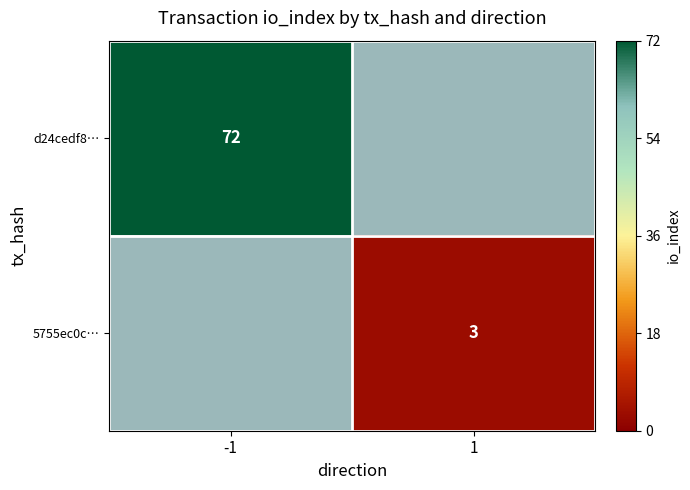

The value of d24cedf8… at -1 is 35. True or false?

False